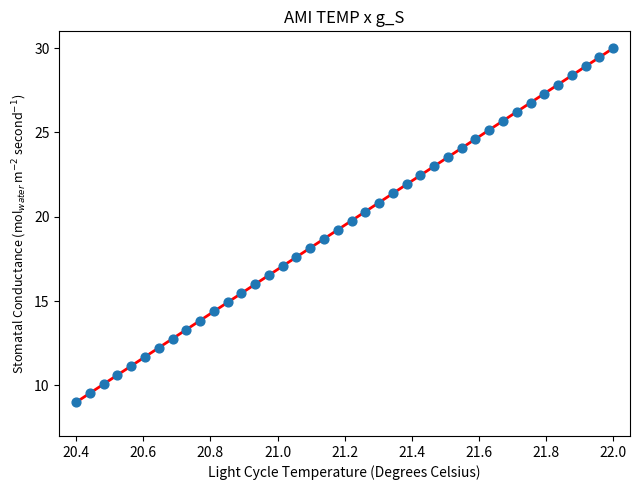

What is the range of X values (max minus min)?

1.6